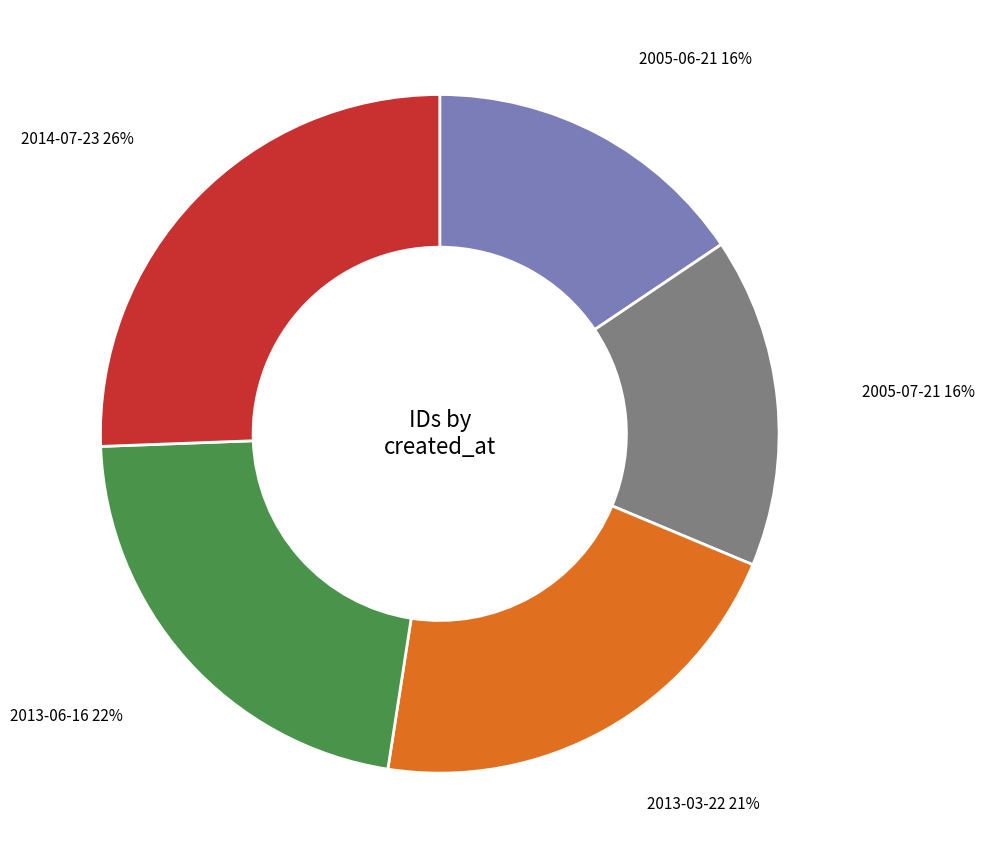

To the nearest percent, what is the difference between the largest and smallest slice percentages?

10%